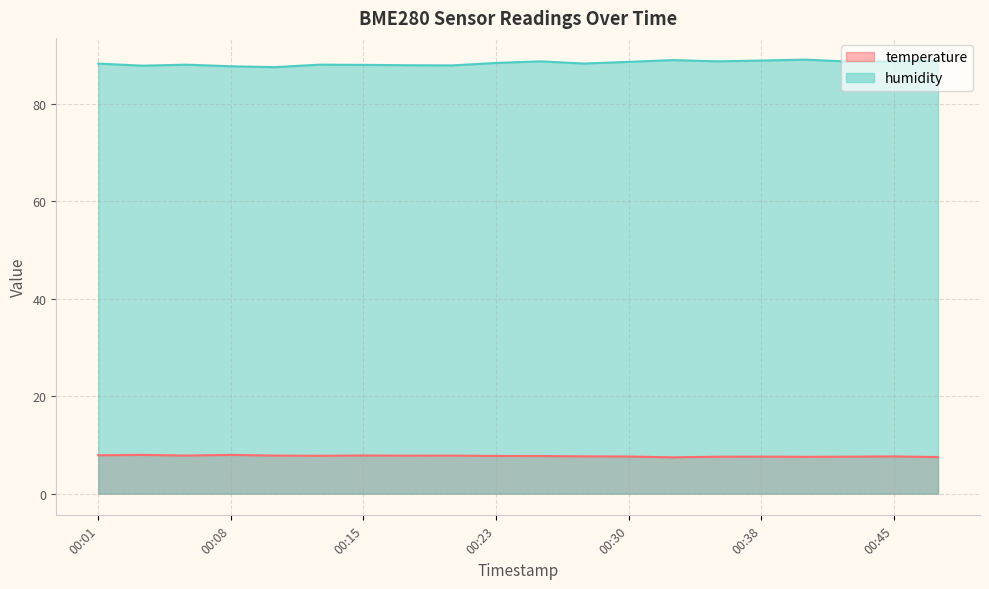

Is it true that temperature equals 1.5 at 00:28?

False